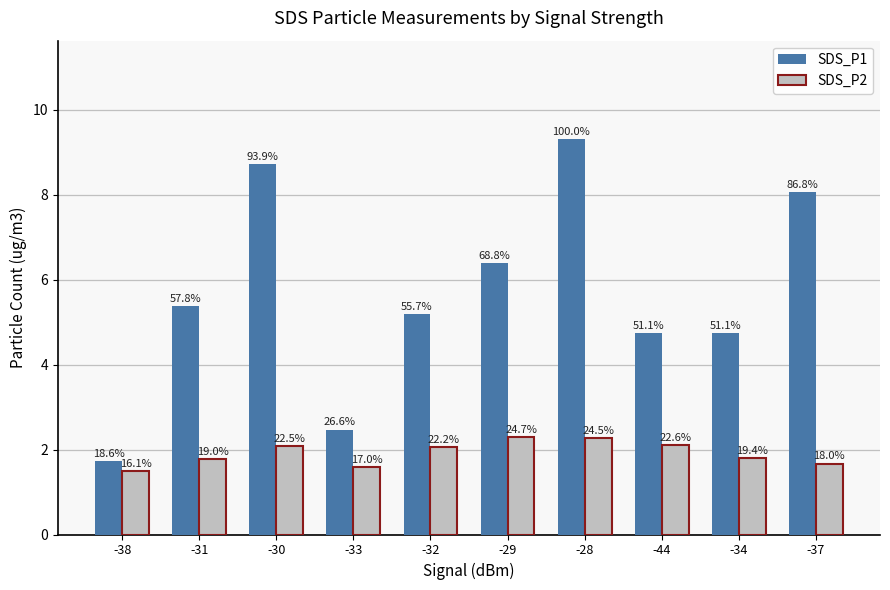

What is the label of the 2nd bar from the right?

-34